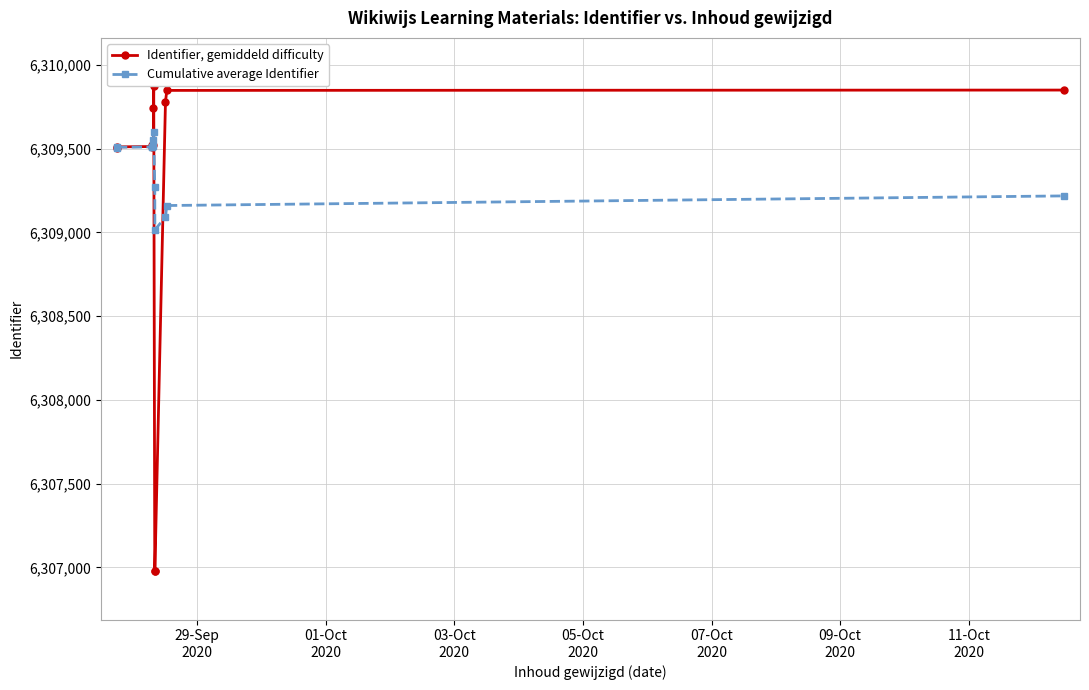

Which series has the largest range (max minus min)?

Identifier, gemiddeld difficulty